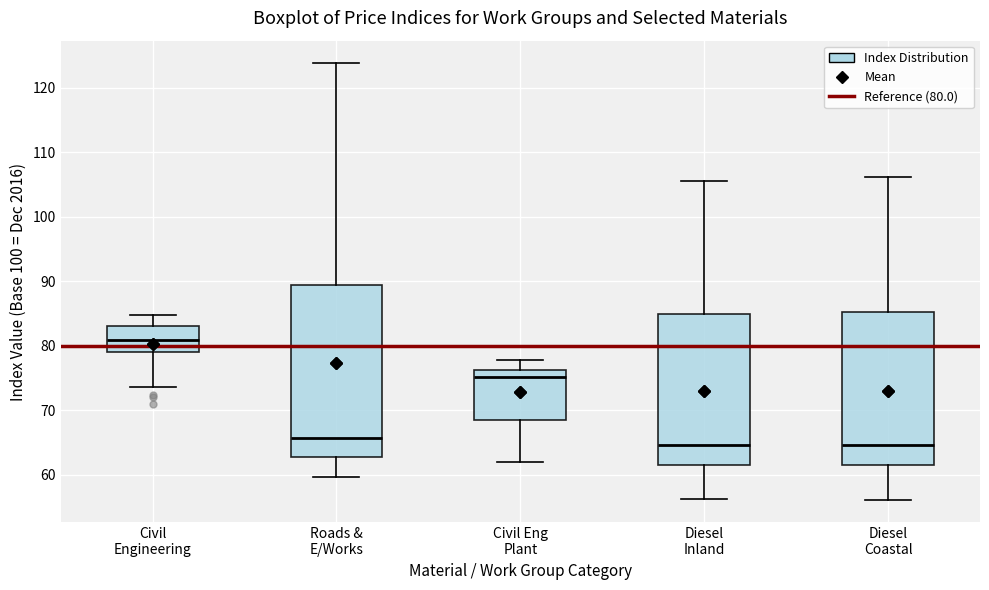

Where does the lower whisker of the box for Civil Eng Plant end on the y-axis? The values are not printed on the chart, so give them approximately, as read against the axis.

62